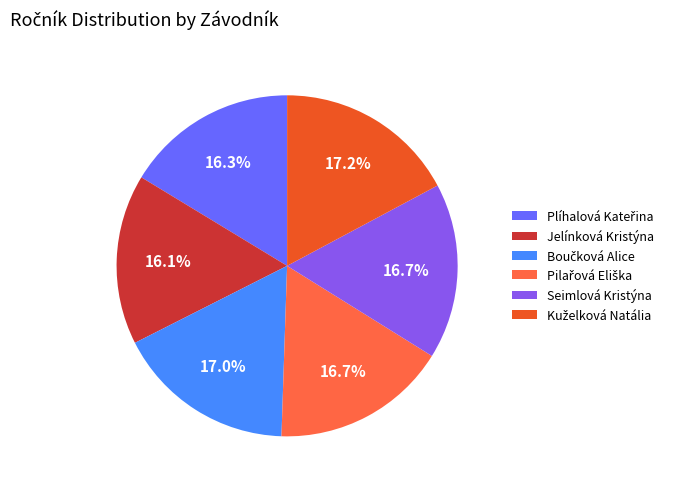

Does any single category account for the majority?

No